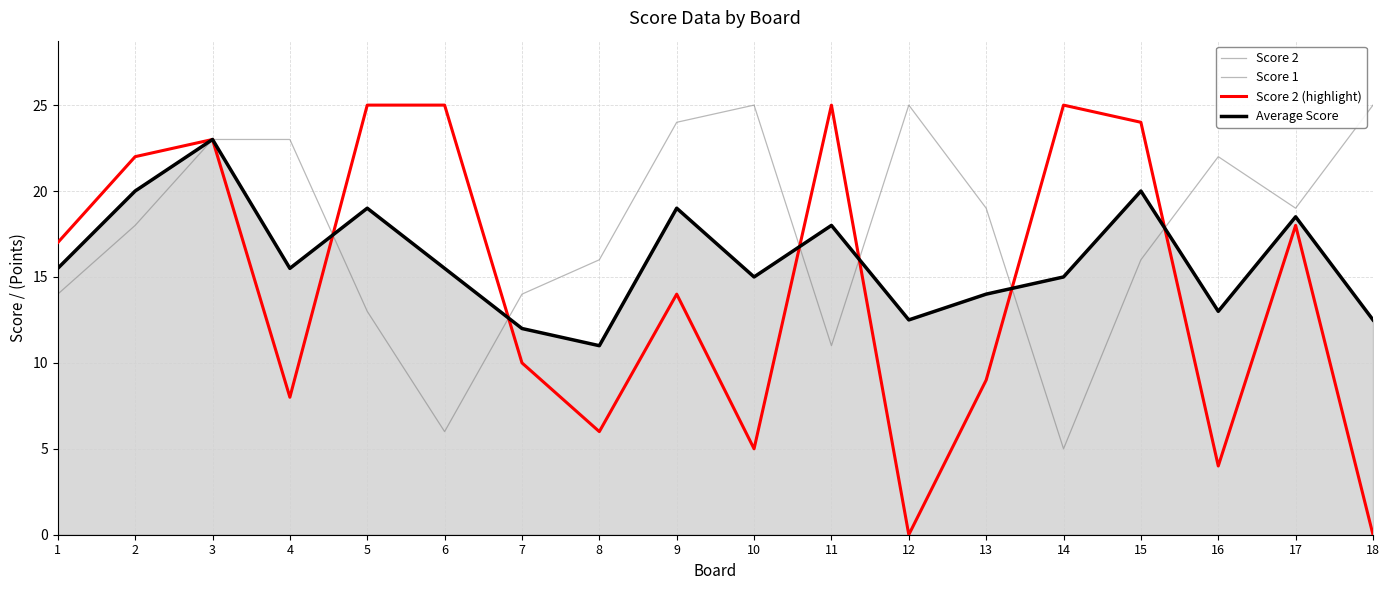

Does the chart have visible grid lines?

Yes